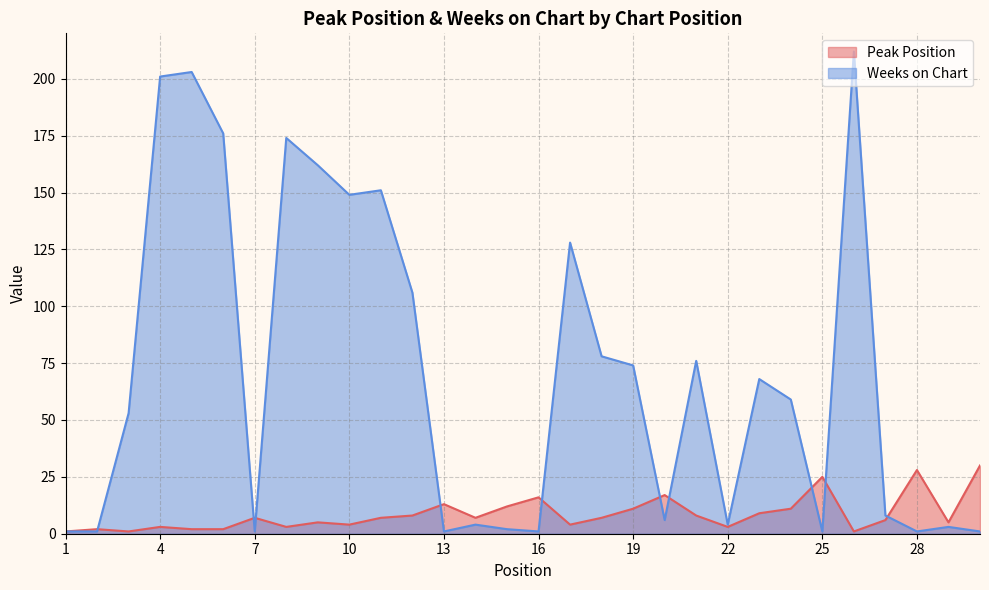

How many values in the Weeks on Chart series exceed 59?

14